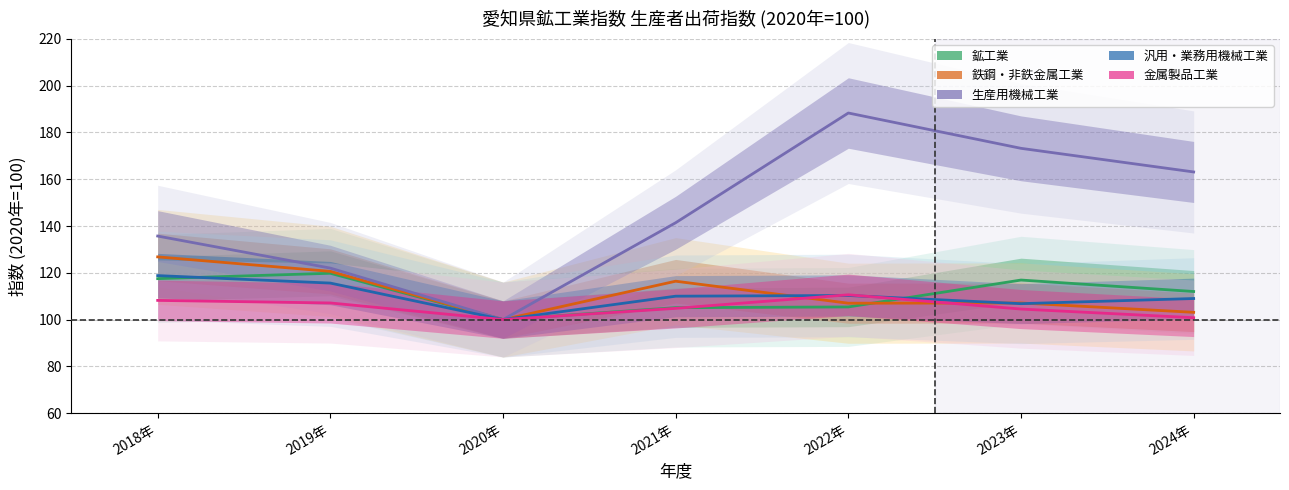

The value of 汎用・業務用機械工業 at 2018年 is 118.8. True or false?

True